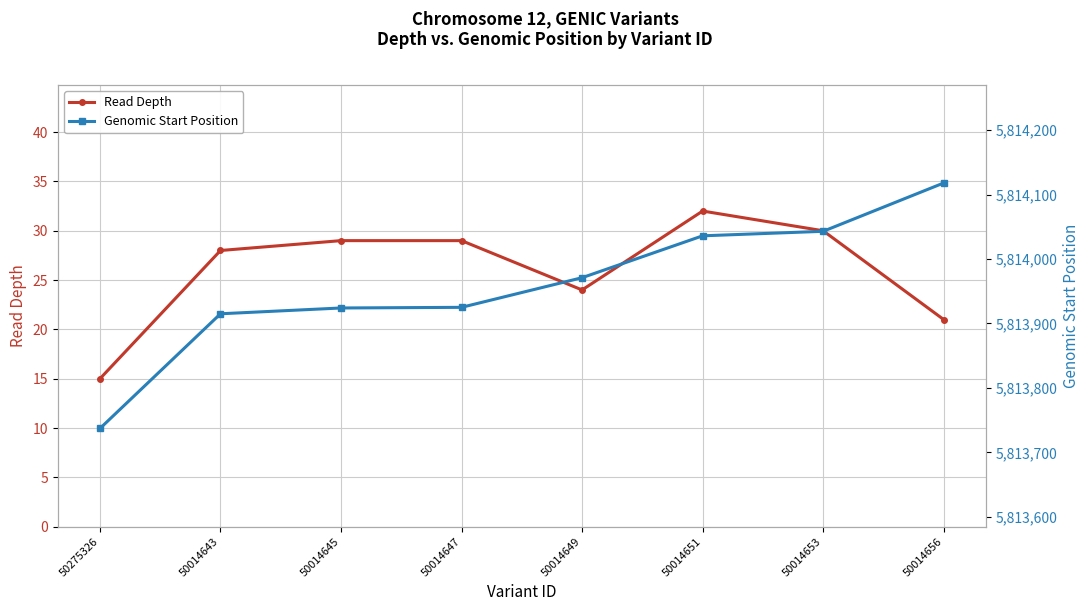

What is the label of the 5th point from the left?

50014649